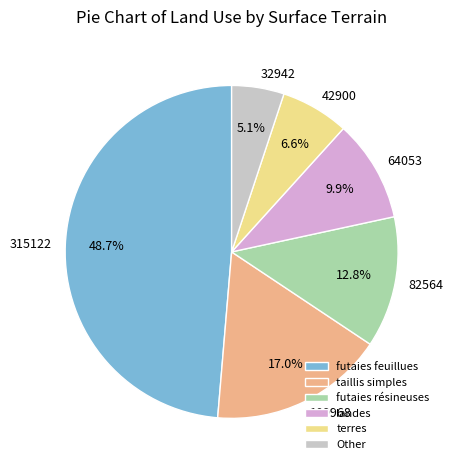

Between landes and taillis simples, which is larger?

taillis simples